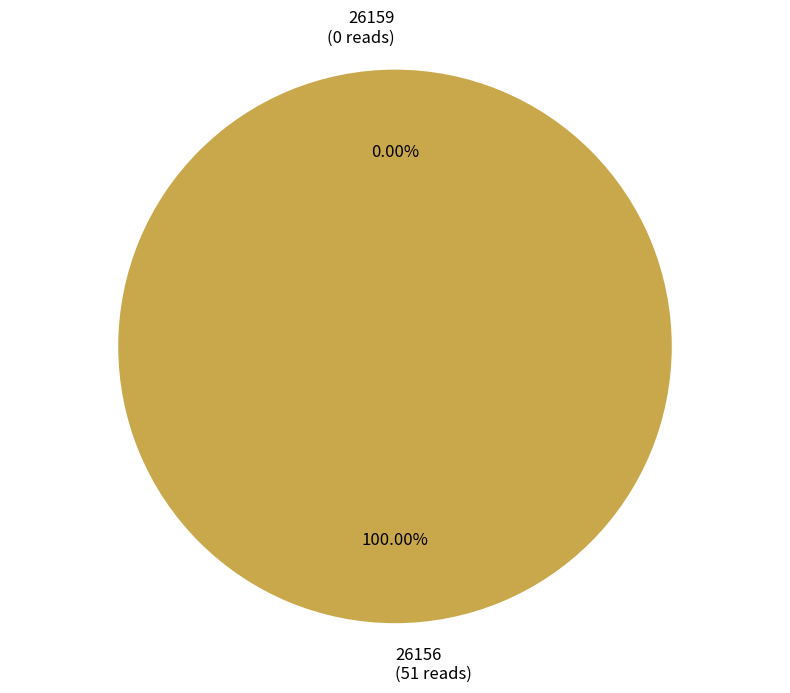

Rank the categories by value from highest to lowest.

26156, 26159